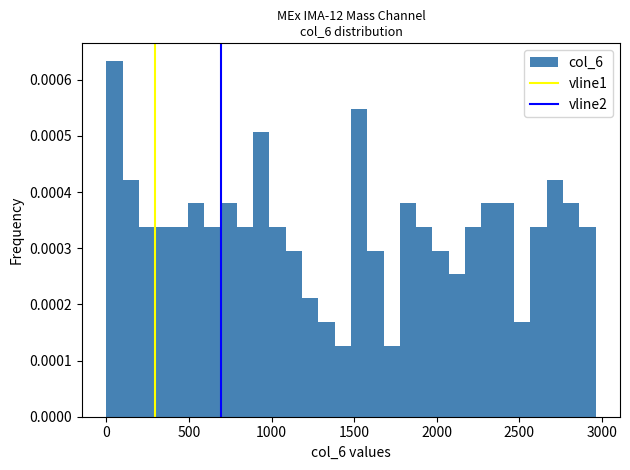

Around what value on the x-axis is the tallest bar? Give the approximate position of its centre, as read against the axis.

50